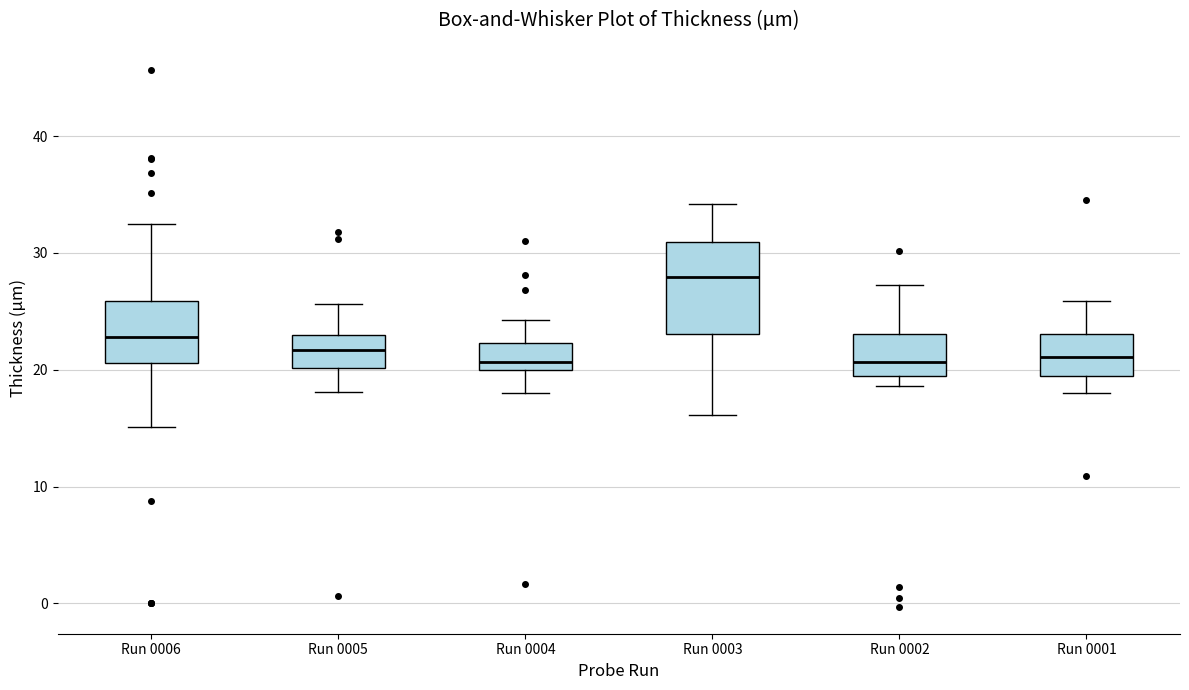

Comparing the boxes themselves (not the whiskers), which one is the tallest?

Run 0003